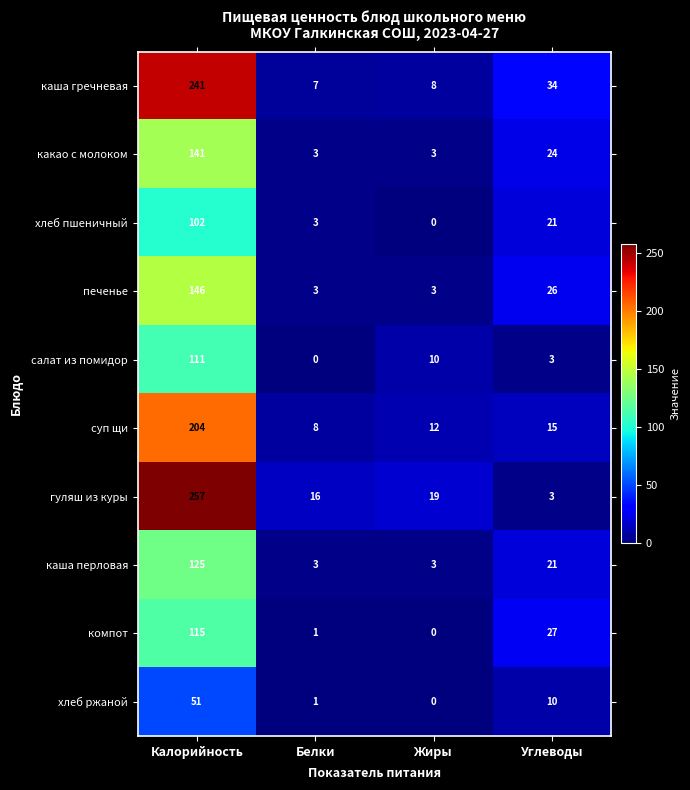

Which series has the widest spread of values?

гуляш из куры